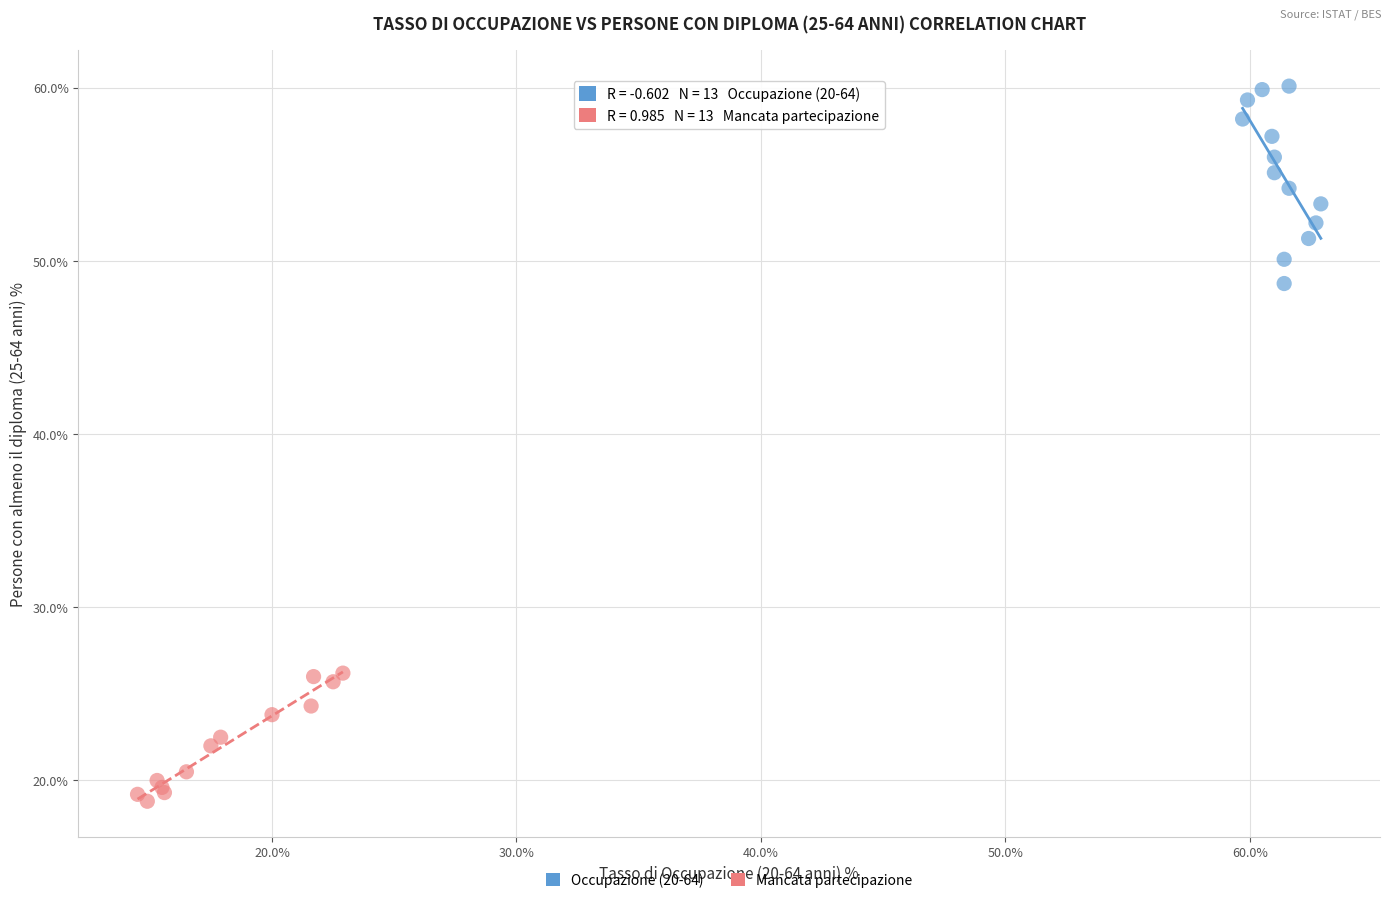

Which series reaches the minimum Y coordinate?

Mancata partecipazione